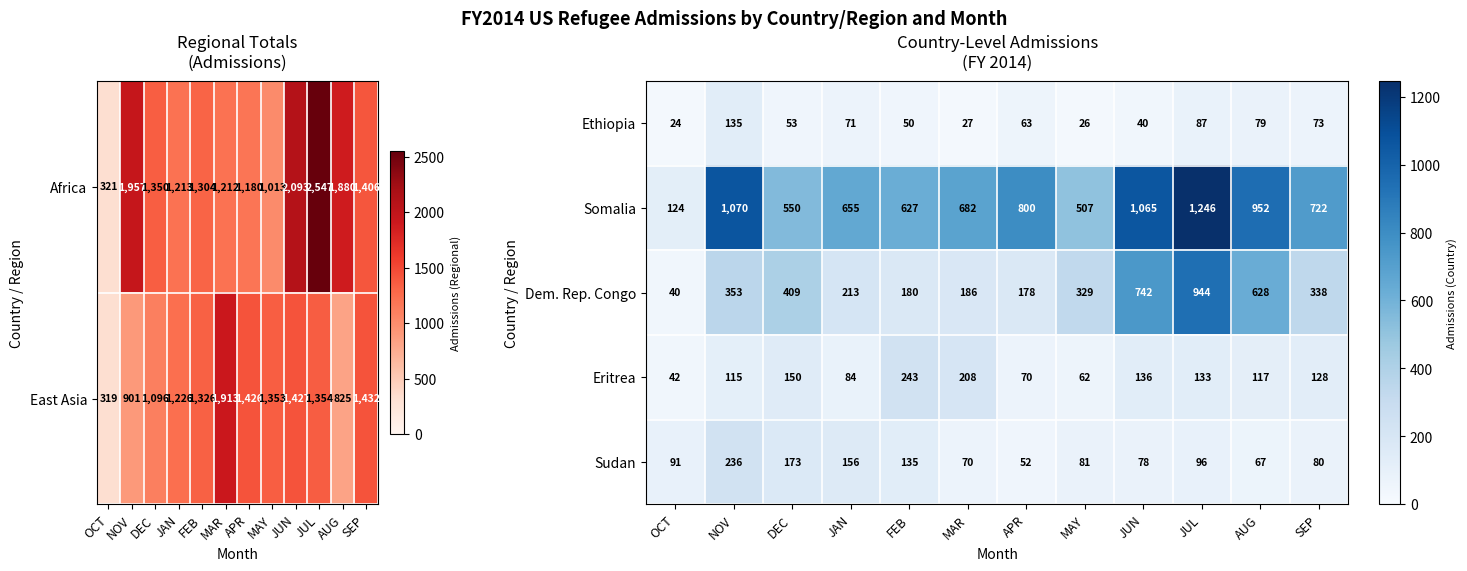

The Dem. Rep. Congo series shows 40 at OCT. True or false?

True